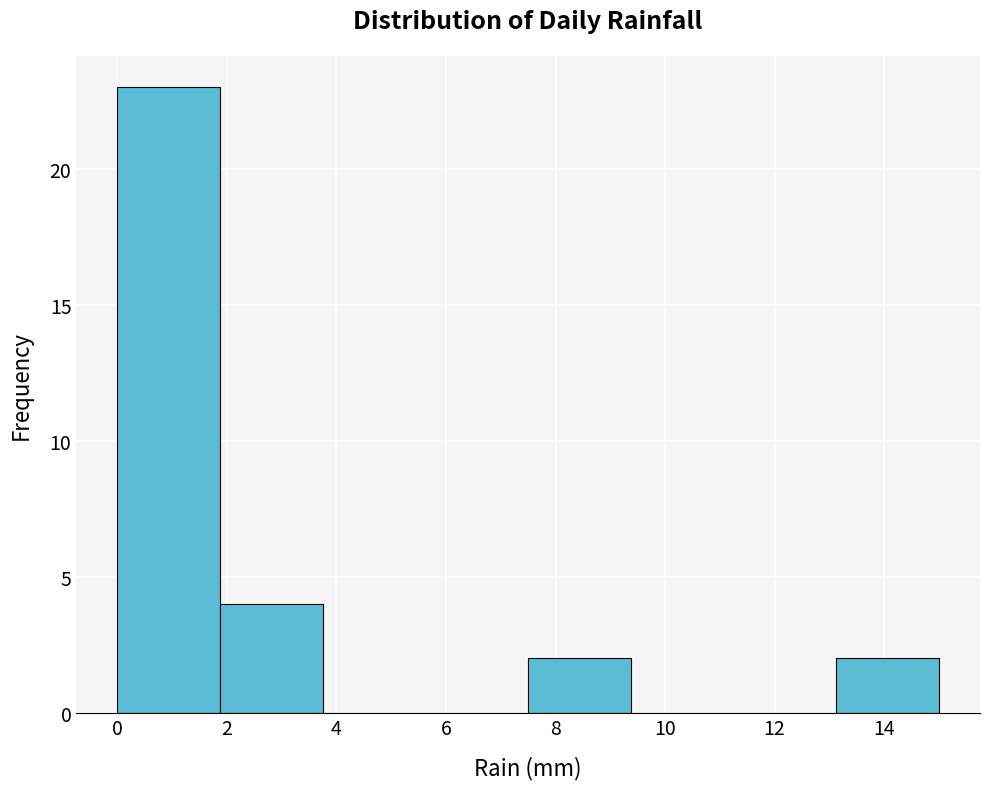

Which range on the x-axis has the tallest bar?

0.0 to 1.8